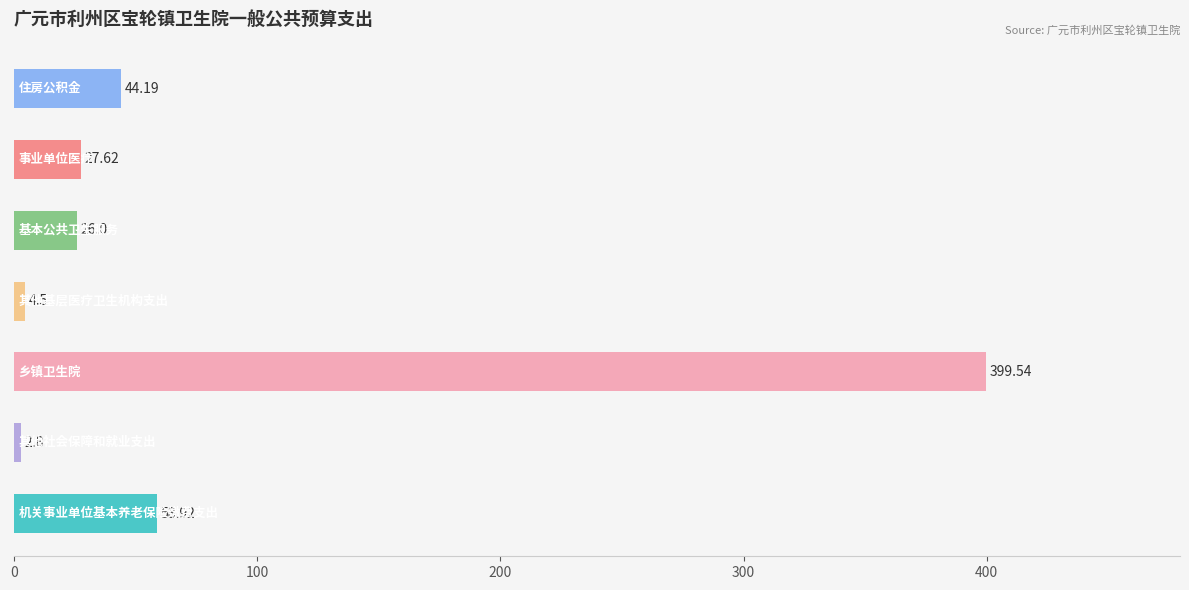

What is the average value?

80.5